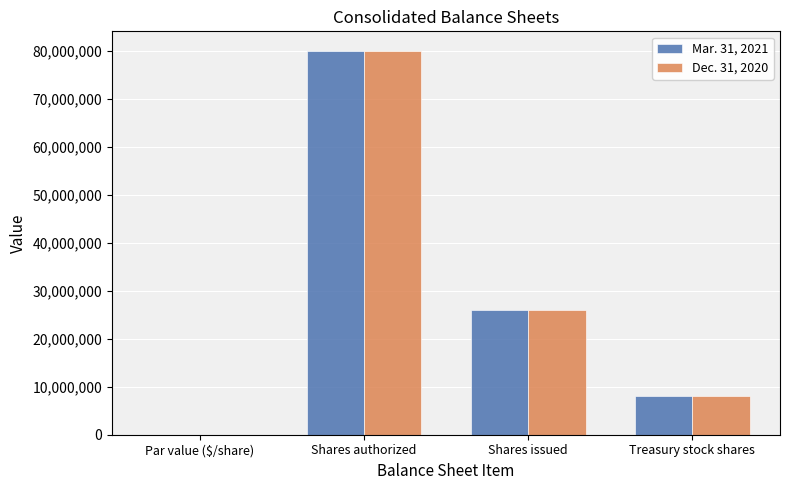

The value of Mar. 31, 2021 at Treasury stock shares is 2493728.9. True or false?

False